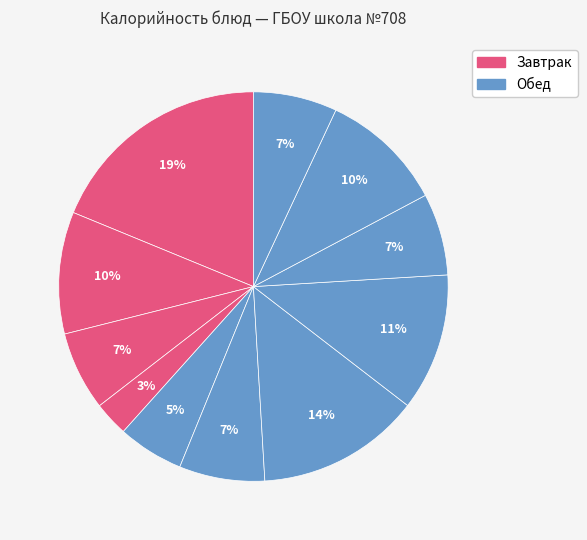

Rank the categories by value from lowest to highest.

Мандарин свежий, Яйцо с гарниром, Бутерброд с джемом, Сок фруктовый, Хлеб ржано-пшеничный, Борщ с капустой, Какао с молоком, Батон нарезной, Макаронные изделия, Тефтели мясные, Каша манная